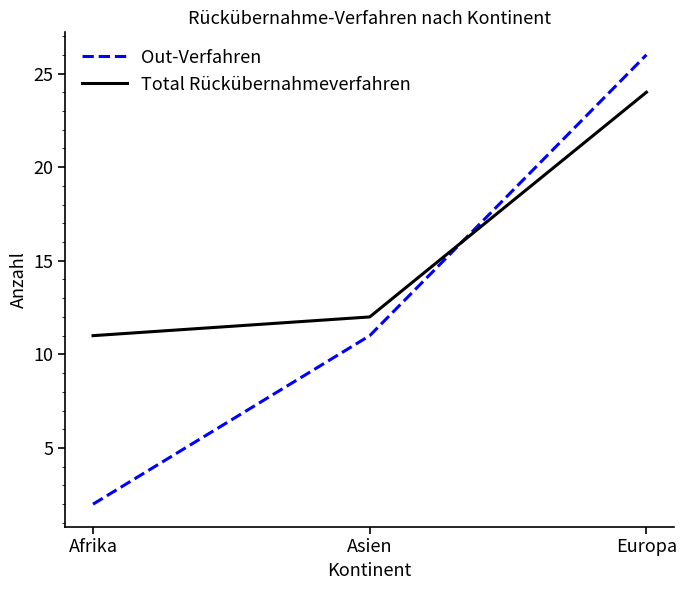

Reading left to right, transcribe all the data shown in this chart.

Out-Verfahren: Afrika=2	Asien=11	Europa=26
Total Rückübernahmeverfahren: Afrika=11	Asien=12	Europa=24